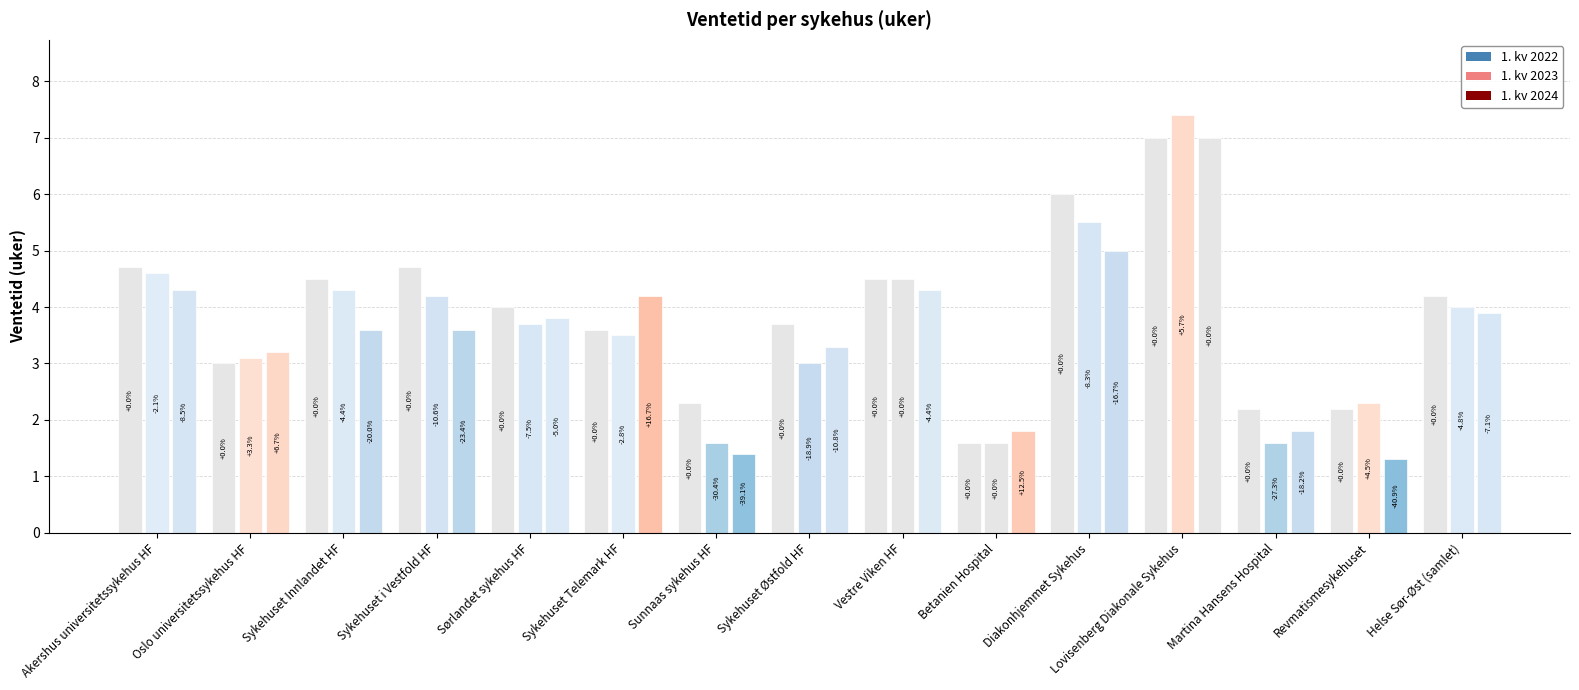

Which has a higher value, Sykehuset i Vestfold HF or Sykehuset Innlandet HF?

Sykehuset i Vestfold HF